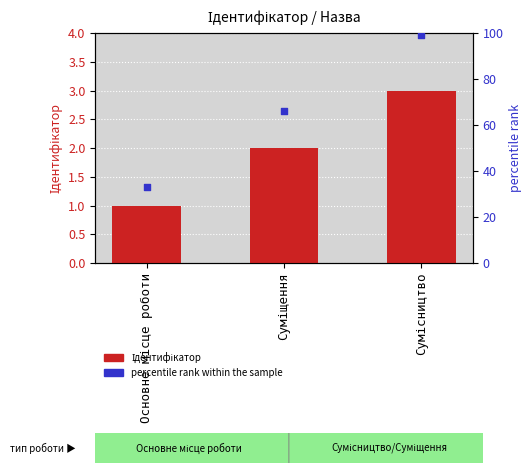

Which series reaches the maximum Y coordinate?

percentile rank within the sample